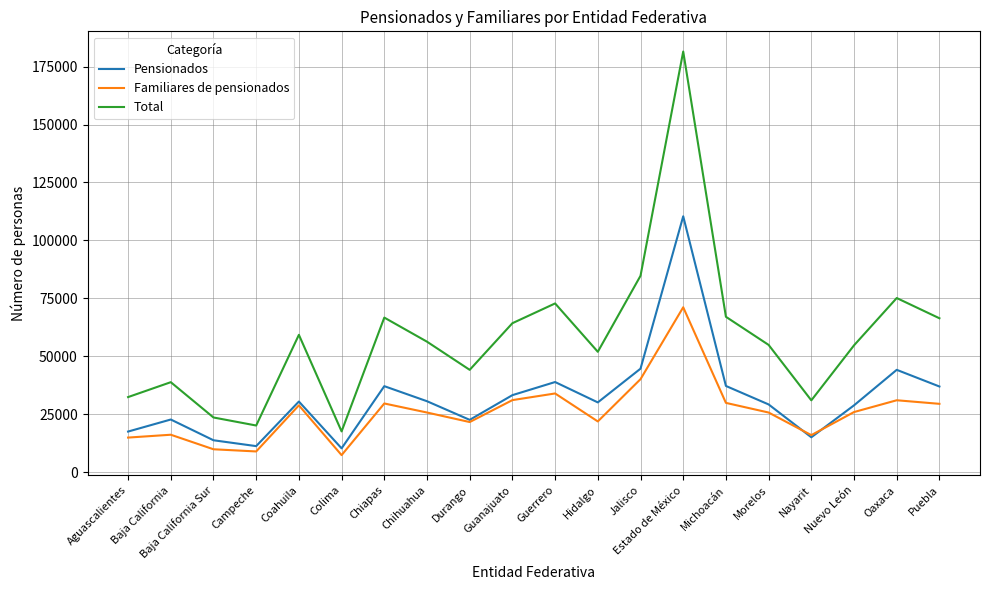

Which series has the largest total across all categories?

Total